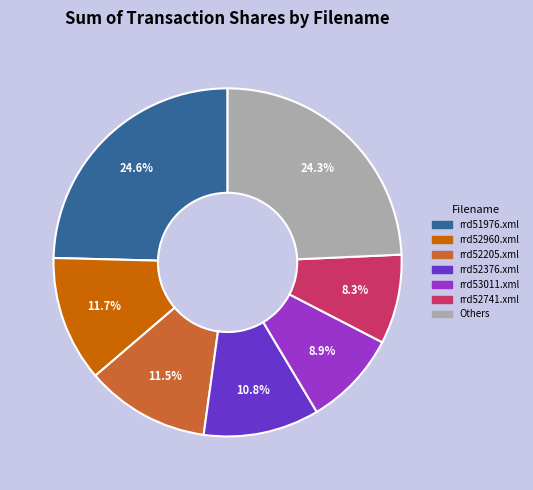

Is there a majority slice in this chart?

No